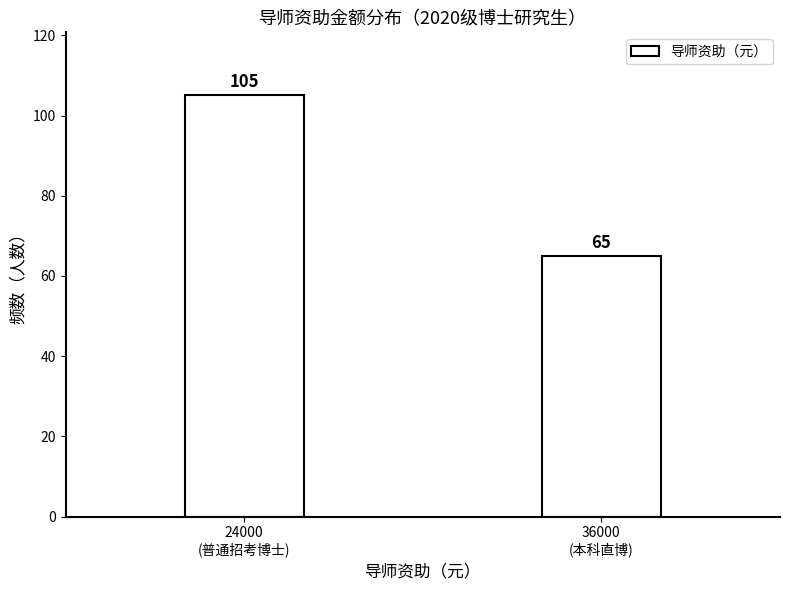

Reading right to left, list all the values displayed in this chart.

65	105